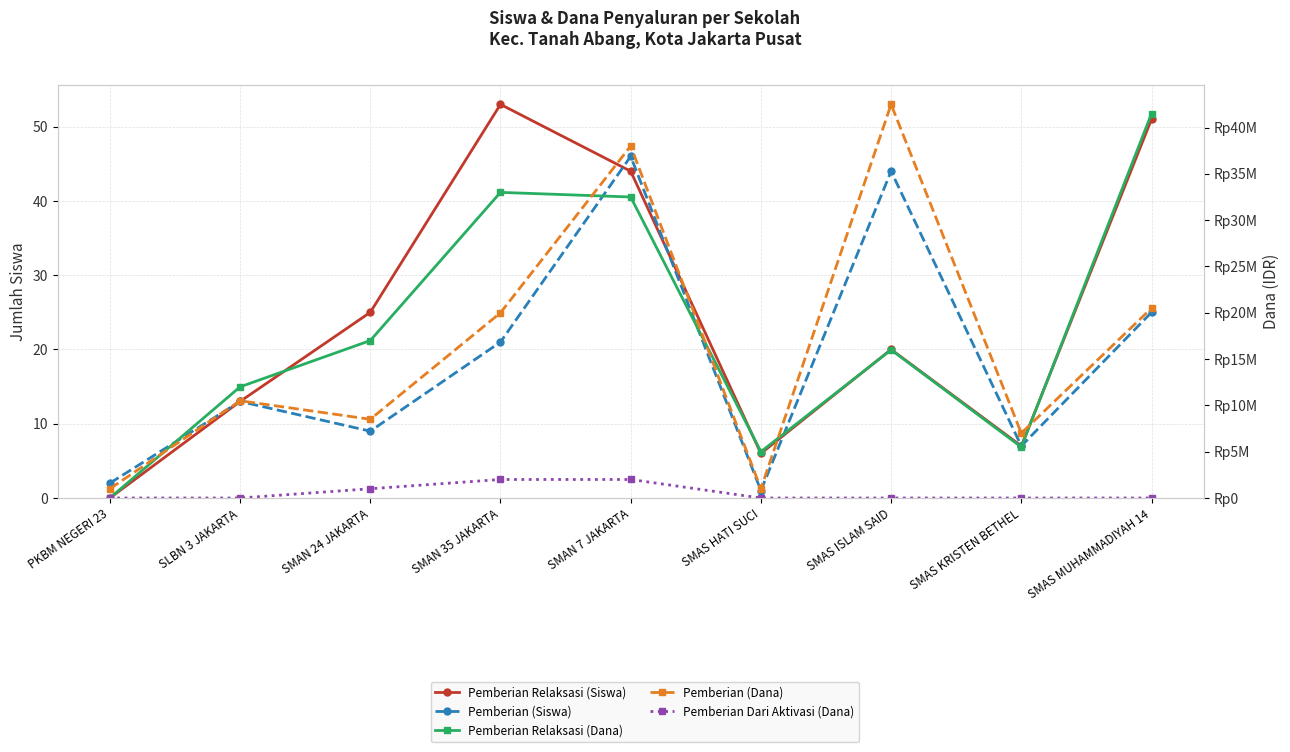

How many Pemberian Dari Aktivasi (Dana) values are between 0 and 1000000?

7